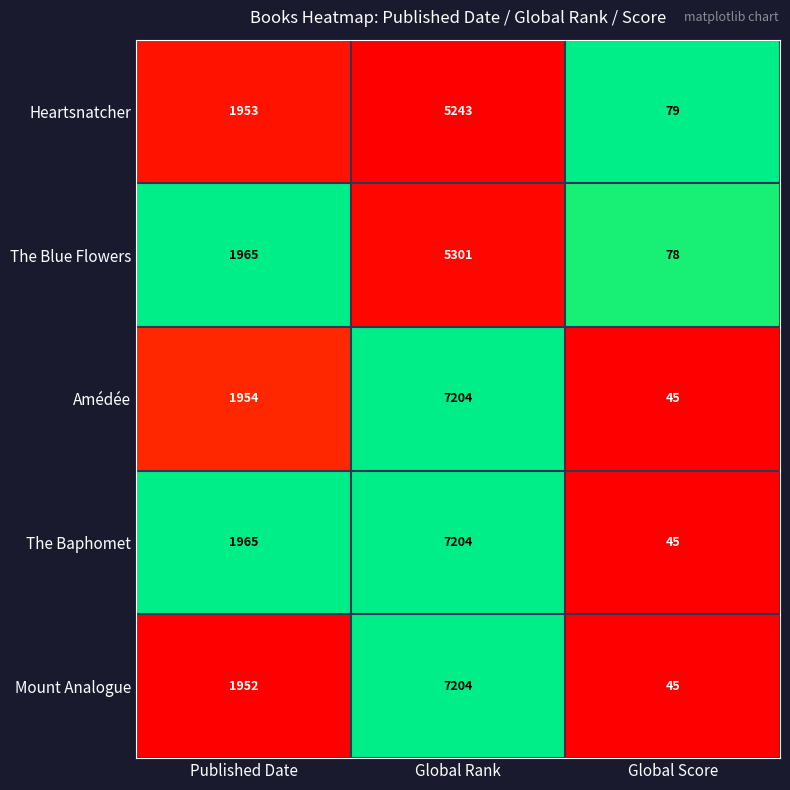

List the labels in order of Mount Analogue value, largest first.

Global Rank, Published Date, Global Score